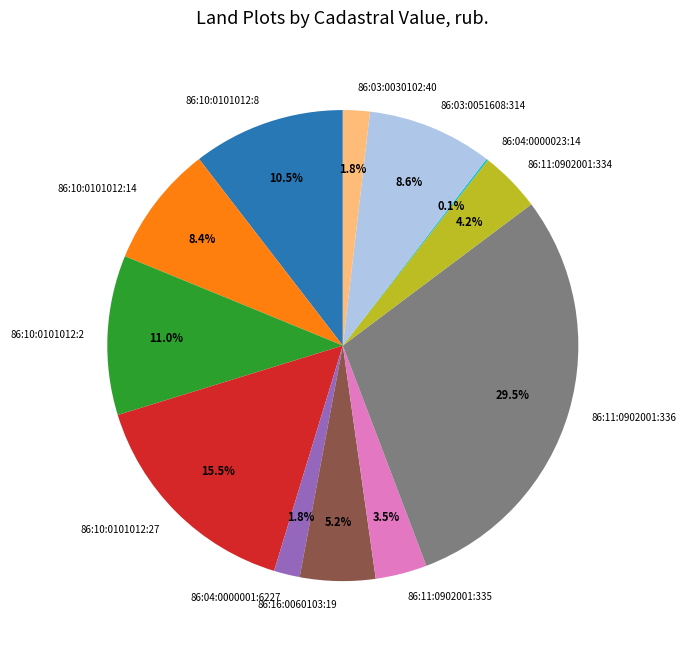

What percentage do 86:04:0000001:6227 and 86:10:0101012:27 together represent?

17.3%